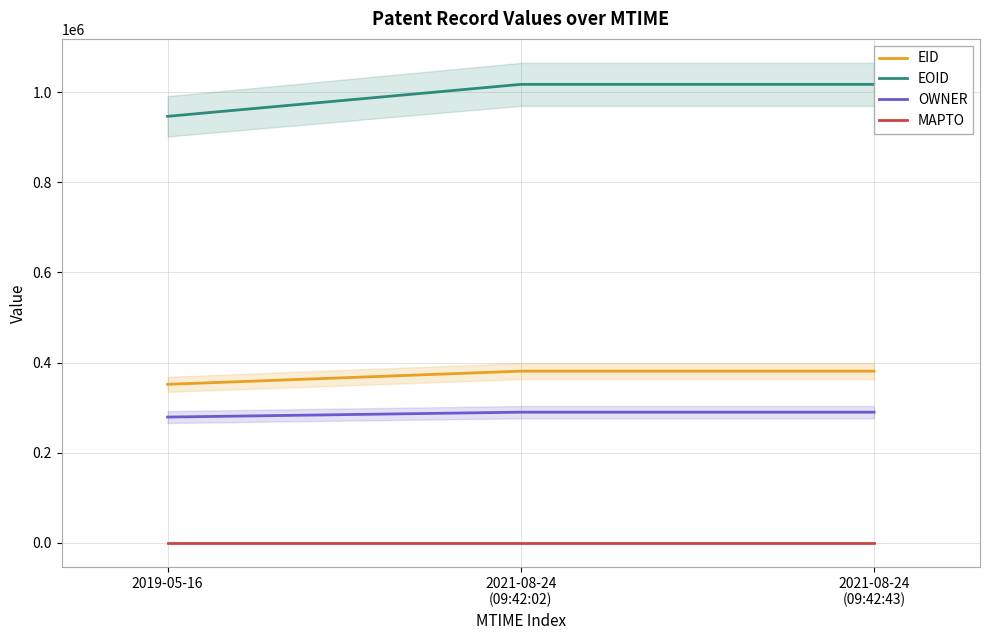

Is the value of MAPTO at 2021-08-24
(09:42:02) greater than the value of EOID at 2021-08-24
(09:42:43)?

No